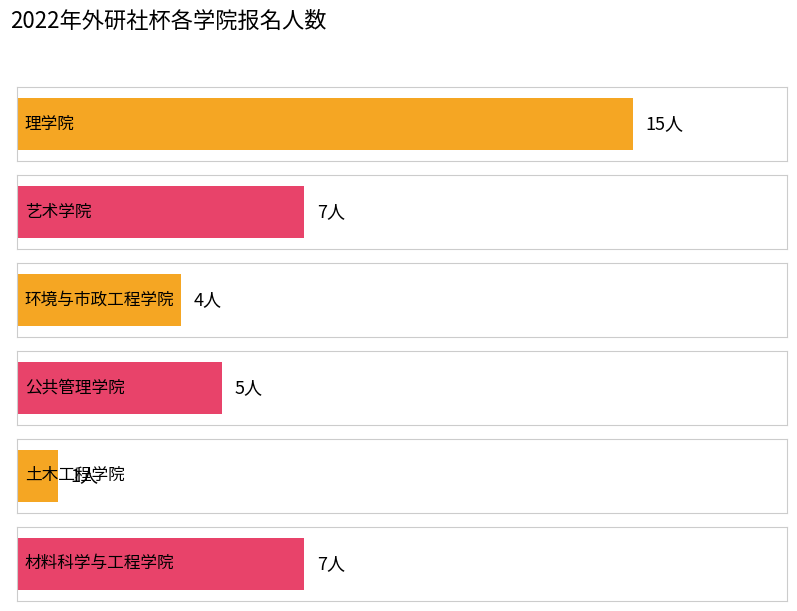

What is the ratio of the value at 环境与市政工程学院 to the value at 艺术学院?

0.6